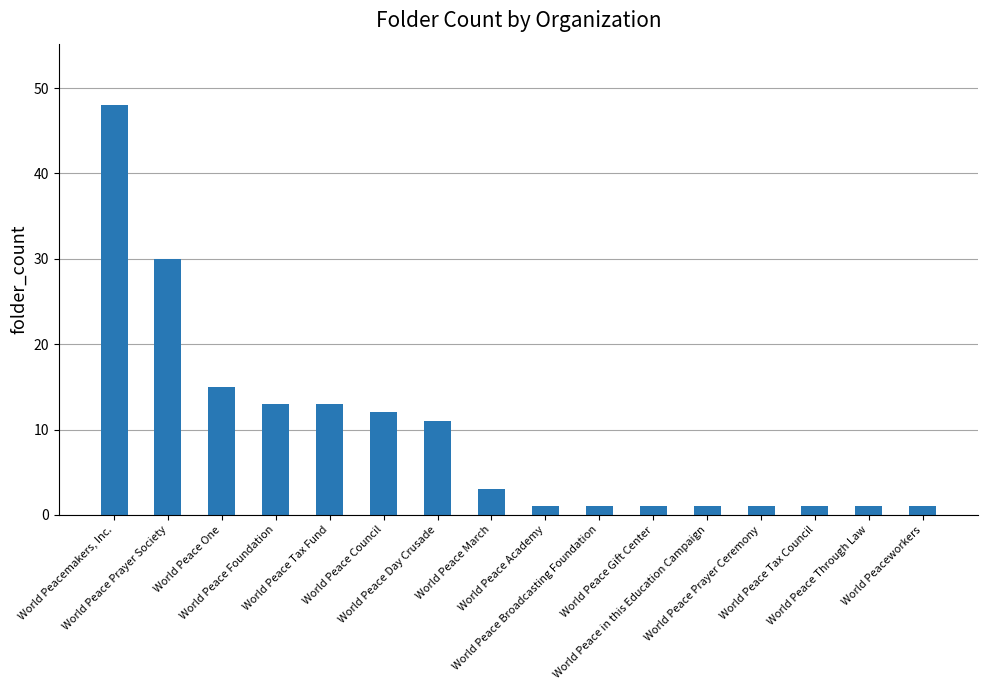

What is the greatest value displayed?

48